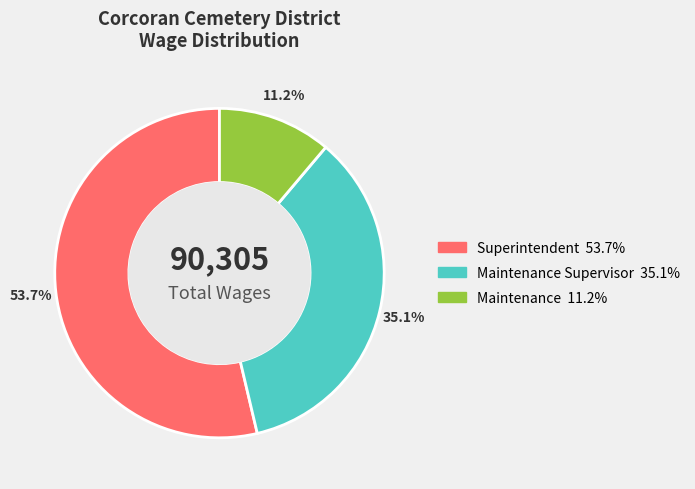

Is there any slice that represents more than half of the pie?

Yes